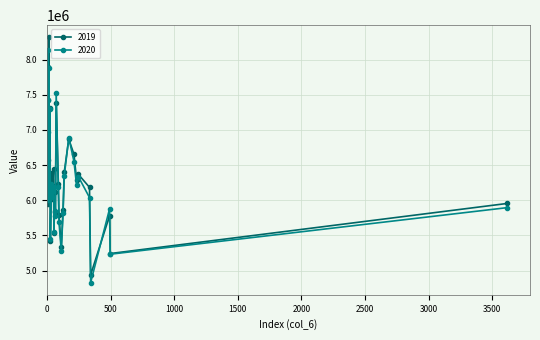

What is the minimum value shown in the chart?

4831249.0